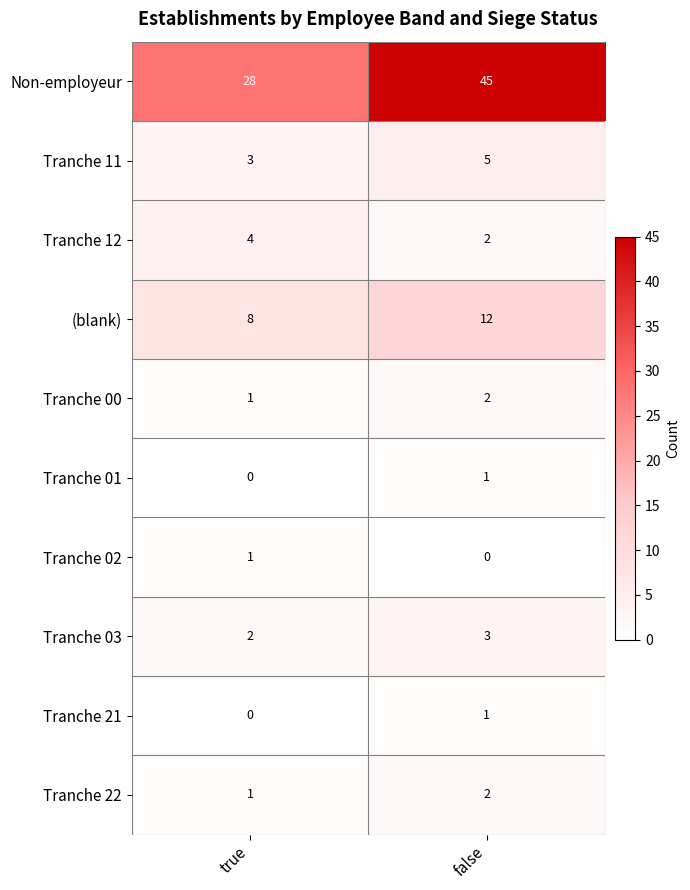

True or false: Tranche 02 has a value of 1 at true.

True